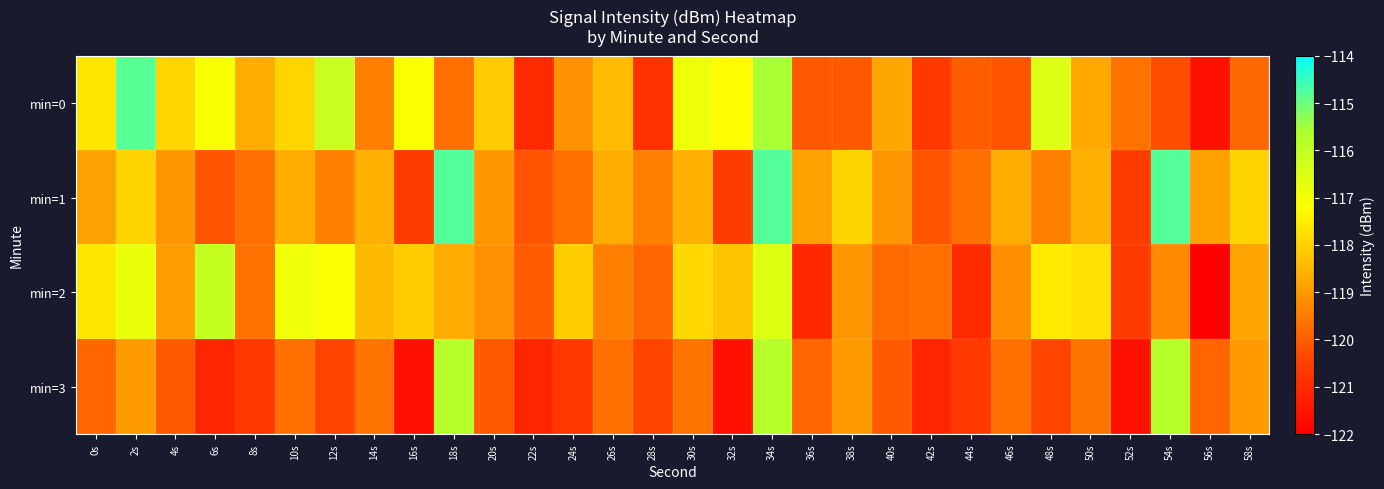

Count the number of categories in the chart.

30